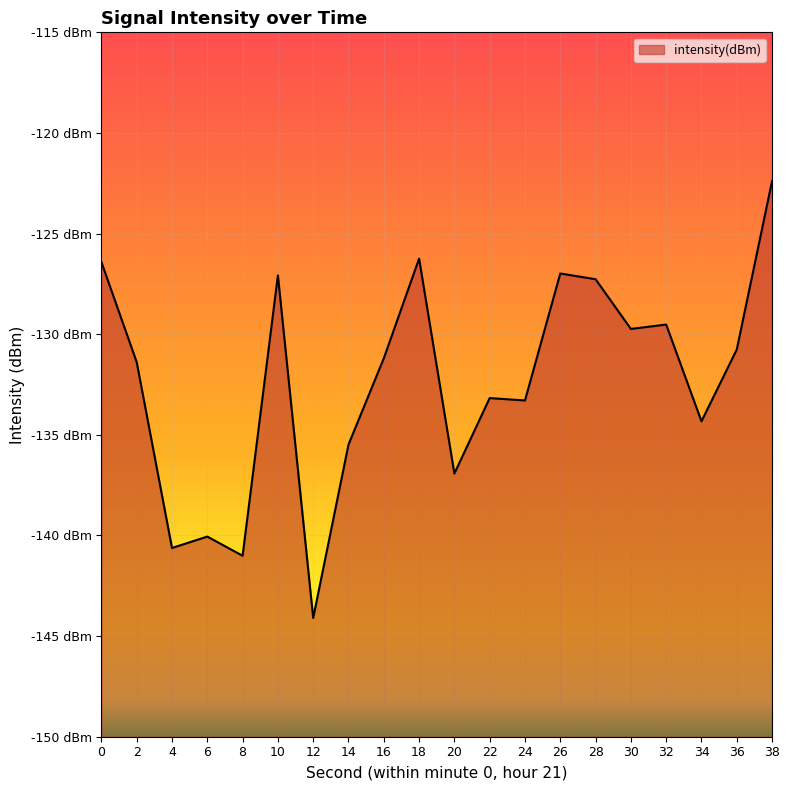

List the labels in order of value, largest first.

38, 18, 0, 26, 10, 28, 32, 30, 36, 16, 2, 22, 24, 34, 14, 20, 6, 4, 8, 12